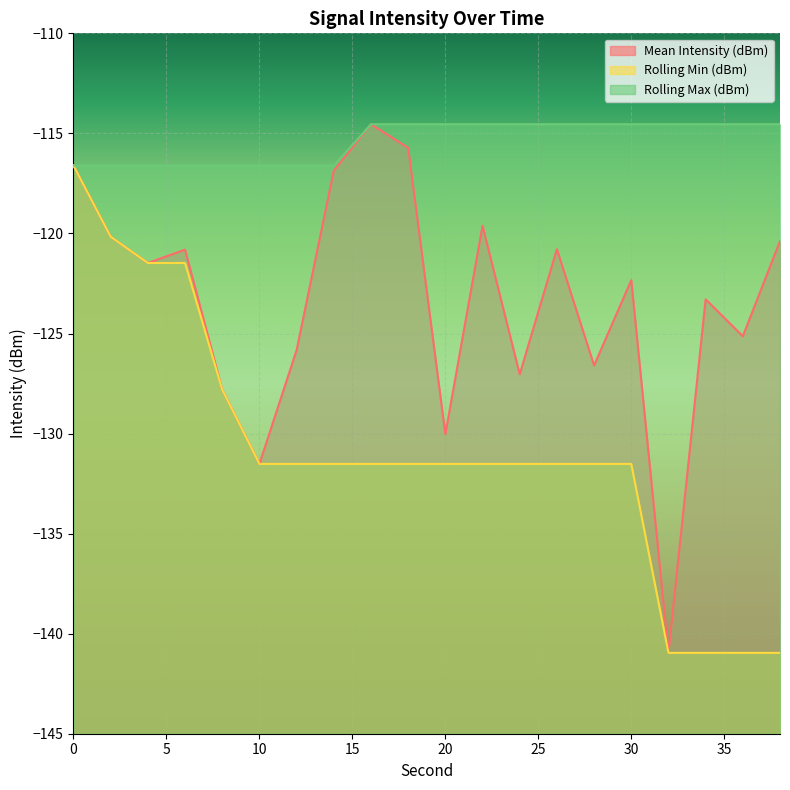

Count the number of data series in this chart.

3